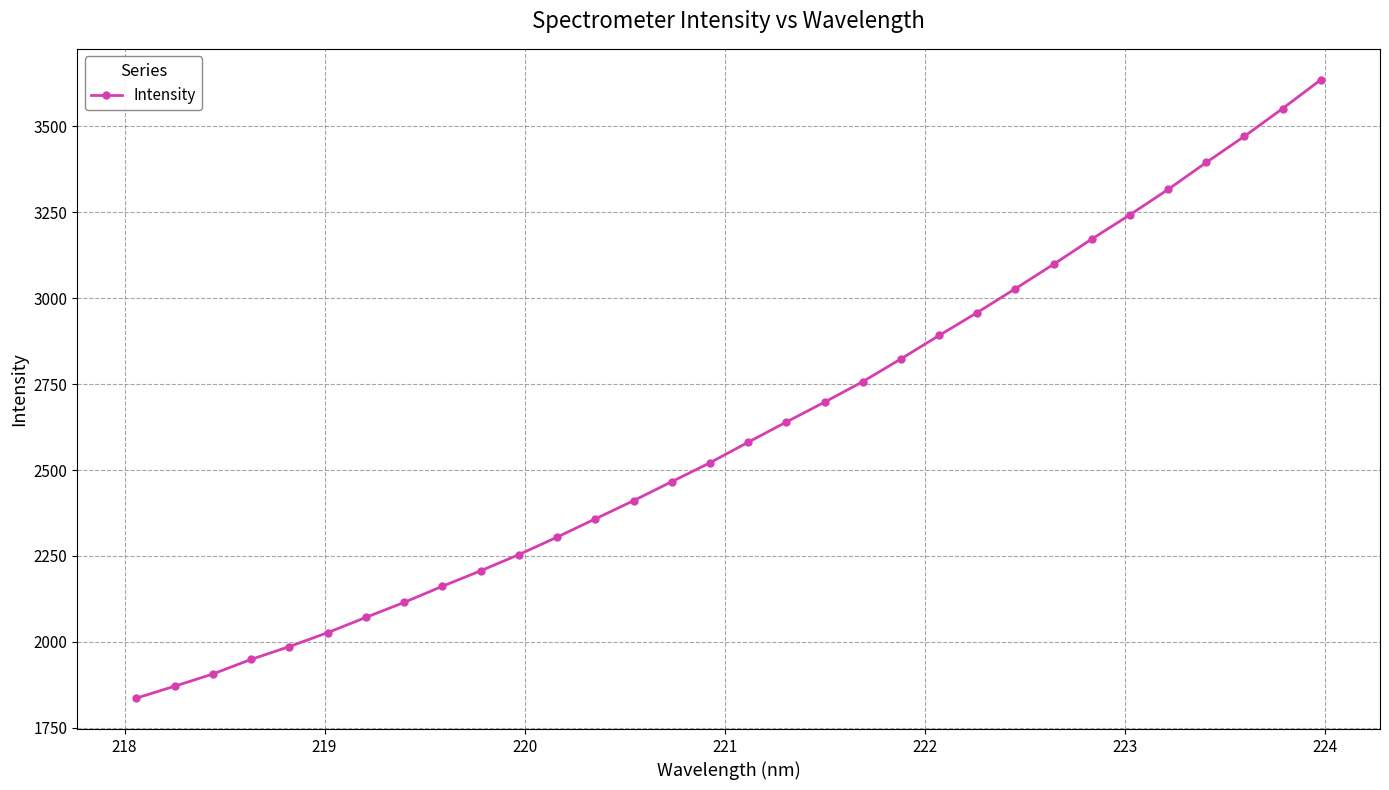

How many series are shown in this chart?

1